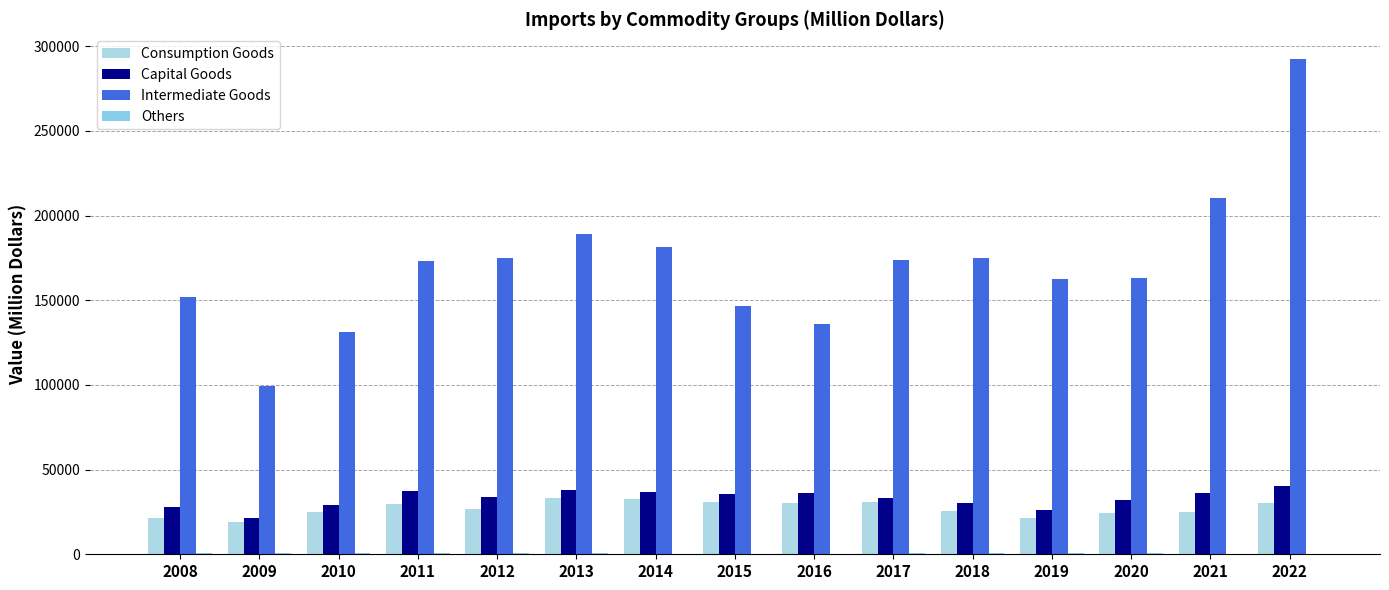

What is the value of the Capital Goods bar at the 12th from the left?

26066.1